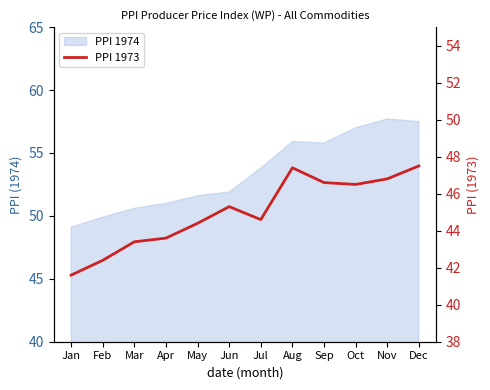

The value at Mar is 12.7. True or false?

False